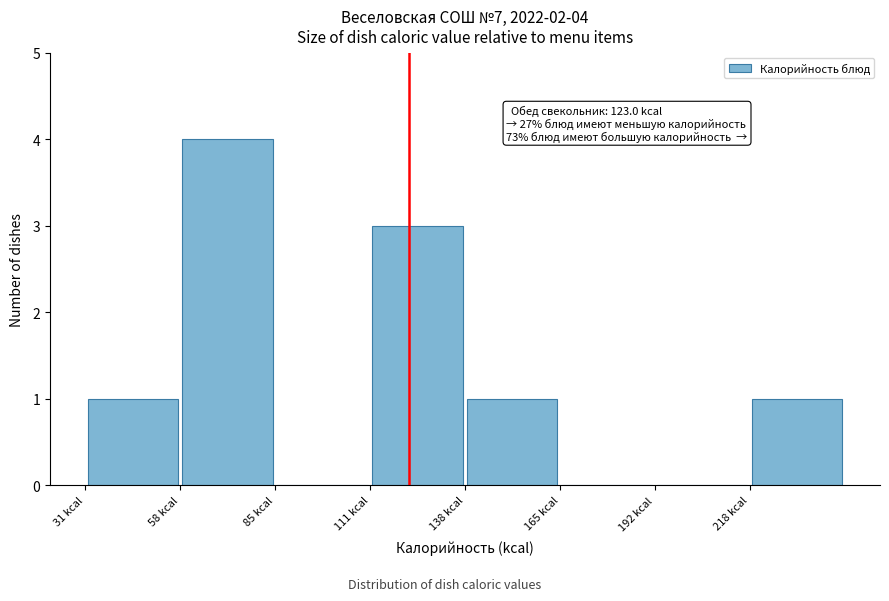

Over which range of the x-axis is the bar tallest?

60 to 85